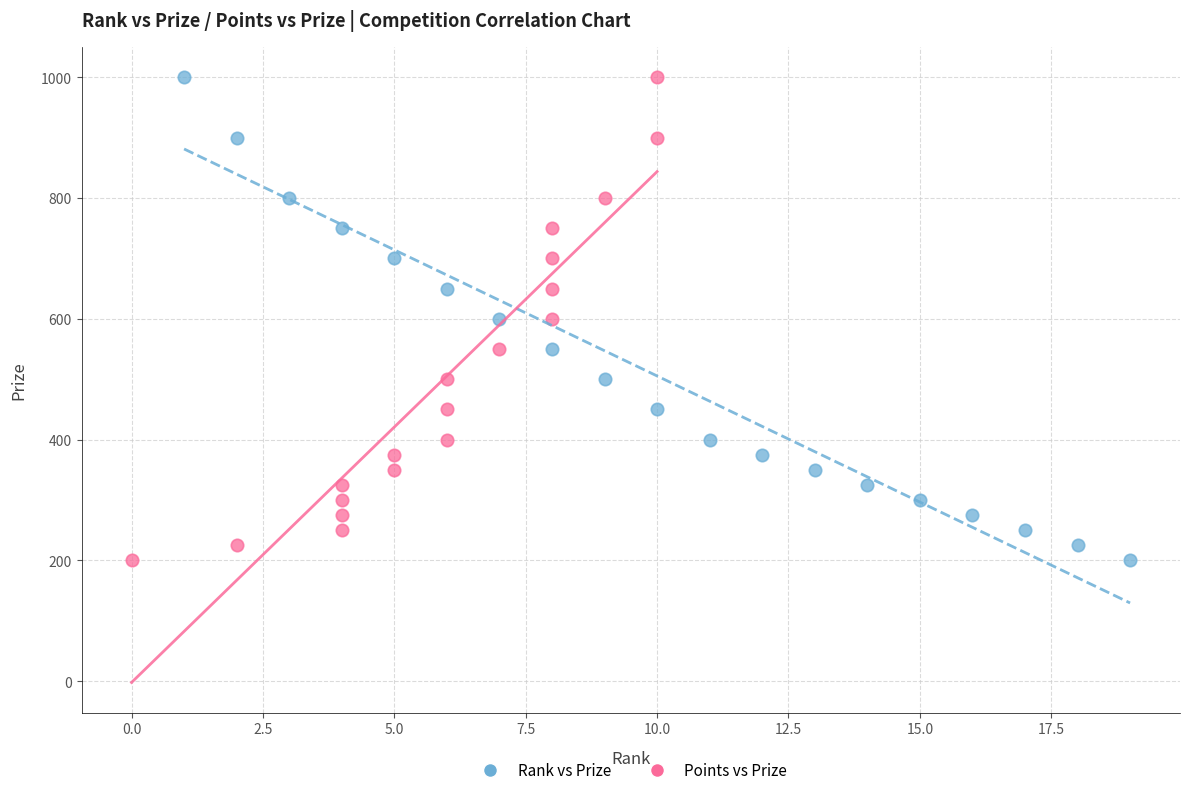

What are all the series names shown in the legend?

Rank vs Prize, Points vs Prize